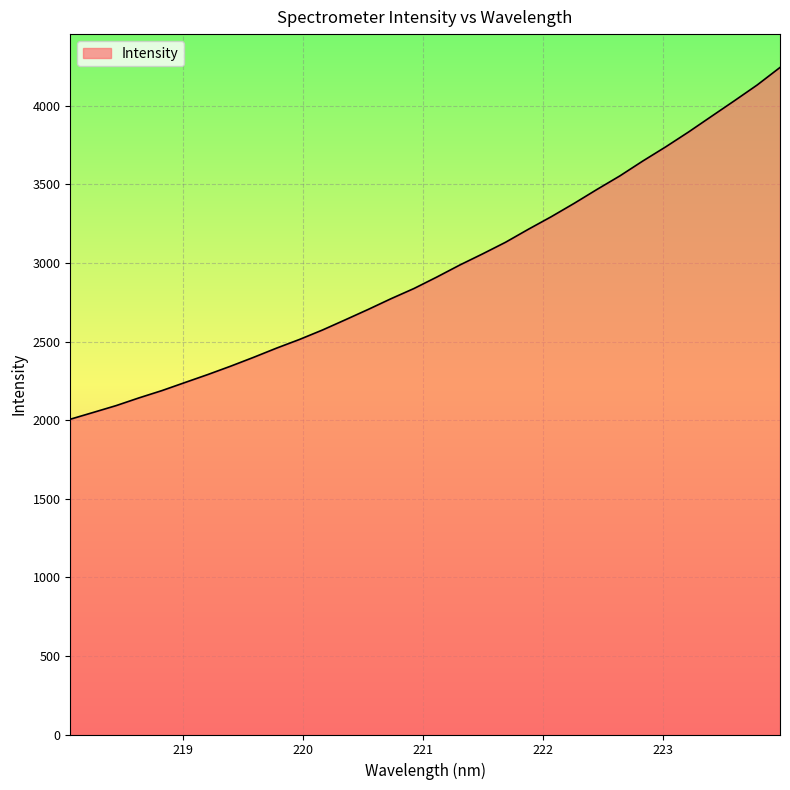

What is the maximum value shown in the chart?

4244.2